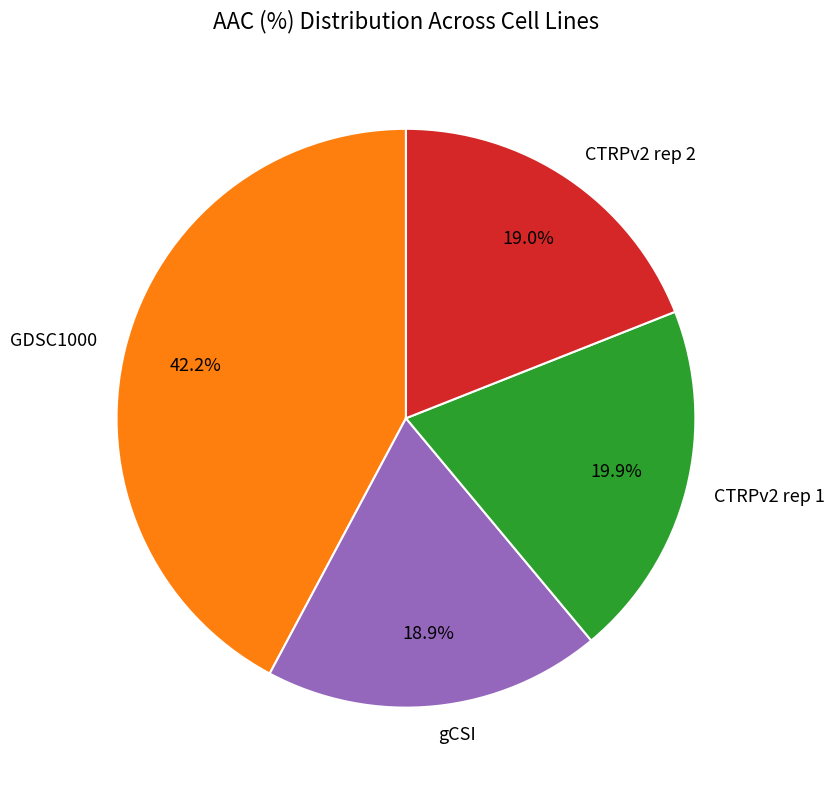

To the nearest percent, what percentage of the pie is gCSI?

19%